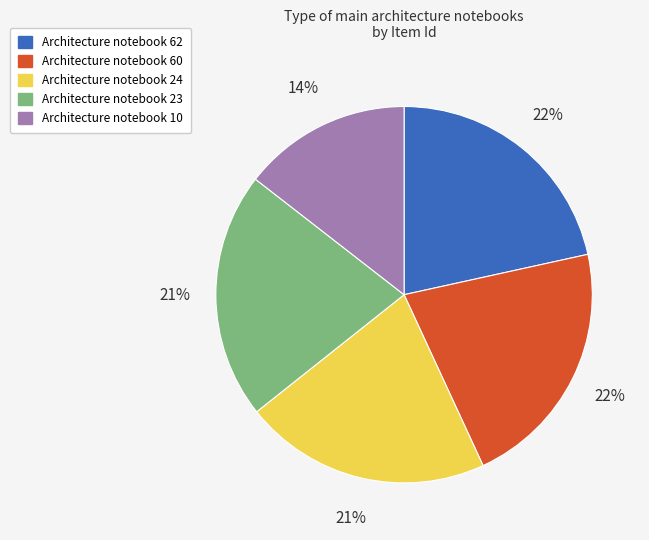

Approximately how many times larger is the value at Architecture notebook 60 compared to Architecture notebook 23?

1.0